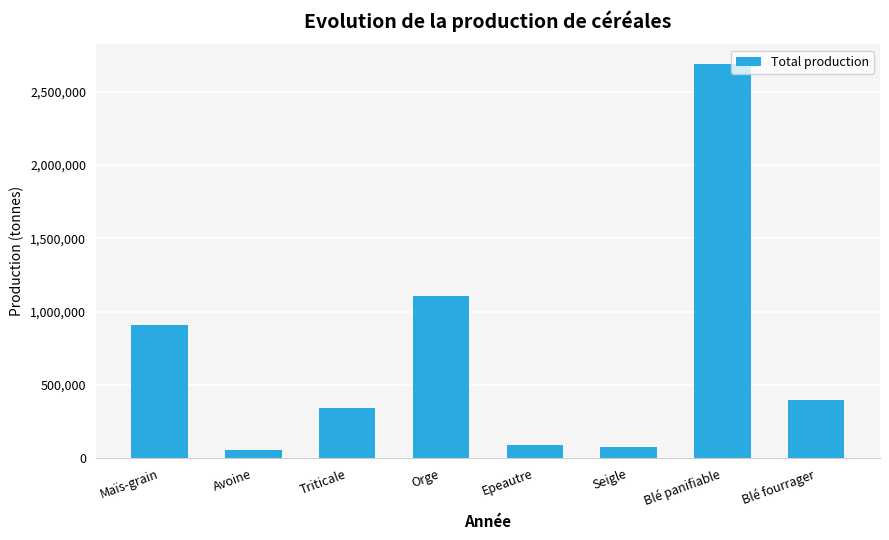

The chart shows a value of 1560712 at Blé panifiable. True or false?

False